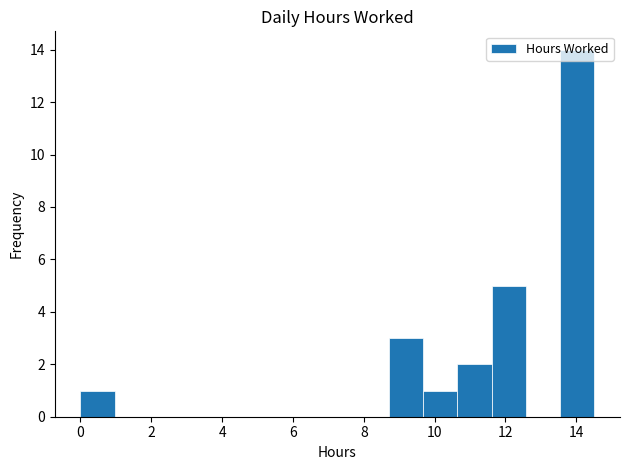

Reading left to right, transcribe this chart: for each bar, give the range it covers on the x-axis and its height. Neither the bar edges nor the heights are printed on the chart, so give them approximately, as read against the axes.

0.0 to 1.0: 1
1.0 to 2.0: 0
2.0 to 3.0: 0
3.0 to 3.8: 0
3.8 to 4.8: 0
4.8 to 5.8: 0
5.8 to 6.8: 0
6.8 to 7.8: 0
7.8 to 8.8: 0
8.8 to 9.6: 3
9.6 to 10.6: 1
10.6 to 11.6: 2
11.6 to 12.6: 5
12.6 to 13.6: 0
13.6 to 14.6: 14